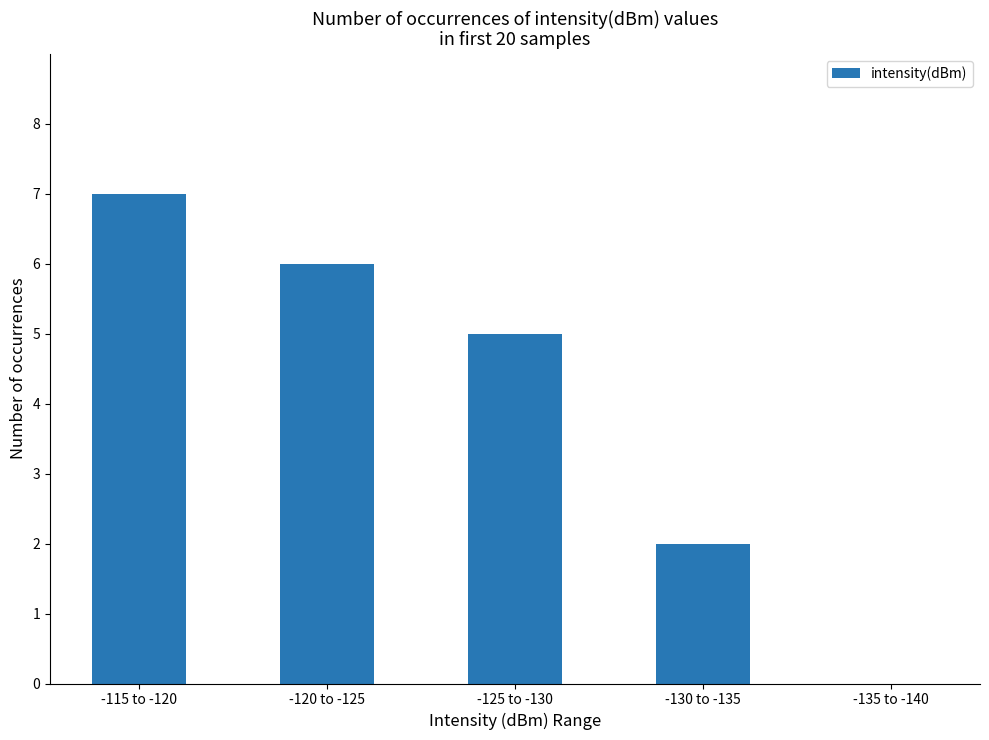

Reading left to right, list all the values displayed in this chart.

7	6	5	2	0